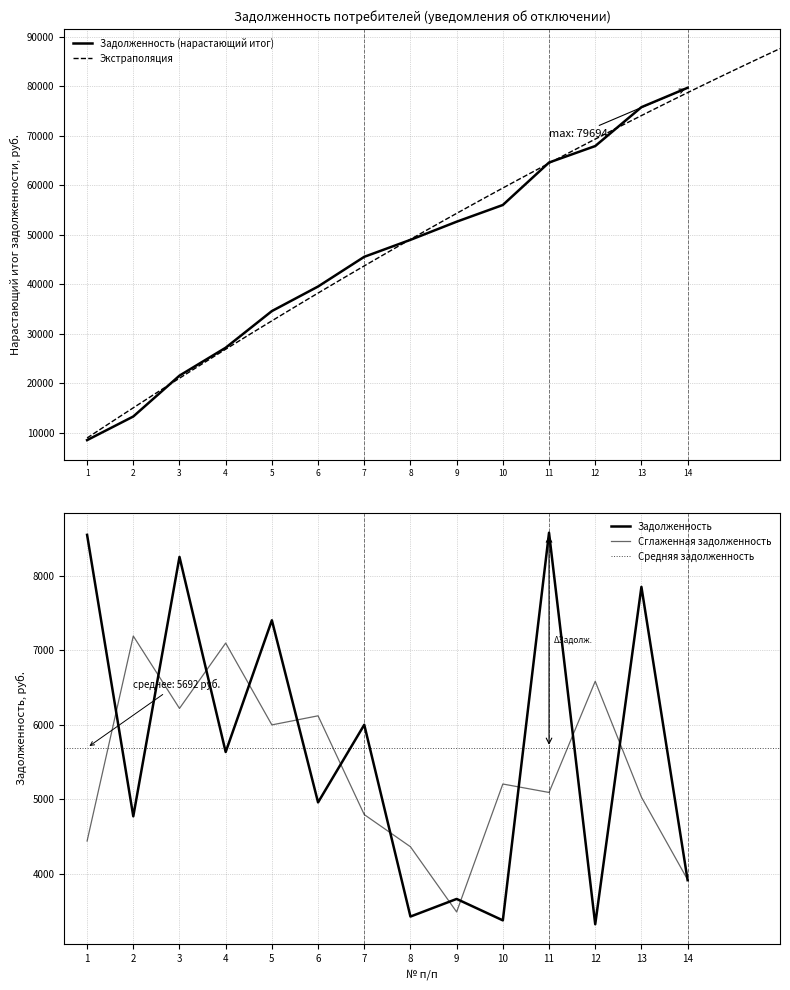

Is it true that the value at 12 is 4660.4?

False